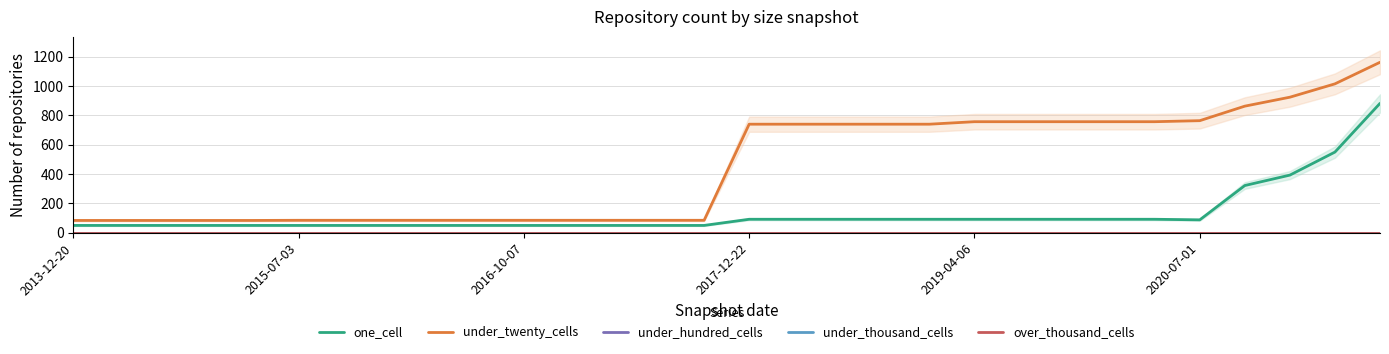

Which series has the largest range (max minus min)?

under_twenty_cells